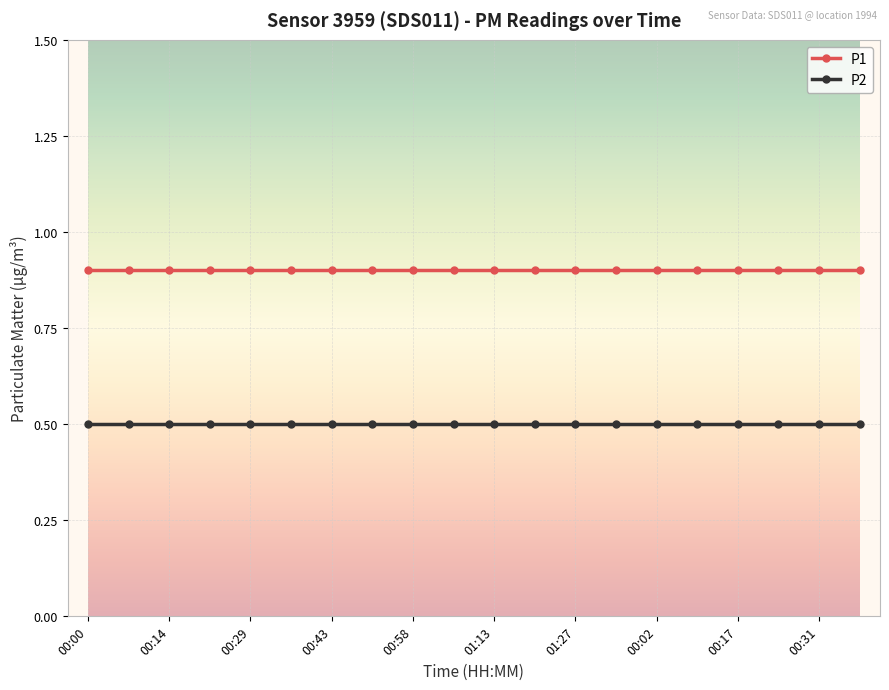

Rank the series by their average value, from highest to lowest.

P1, P2